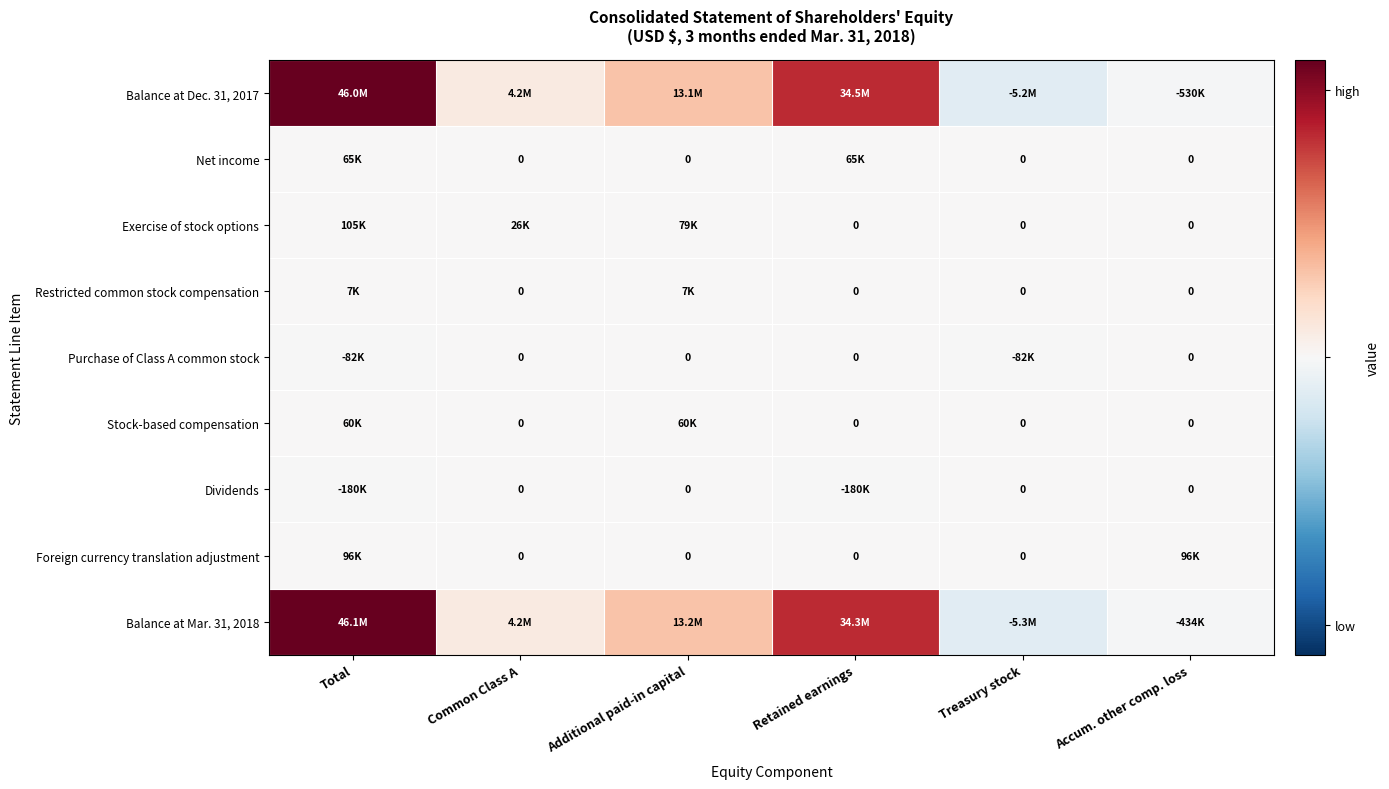

At which category does the chart reach its peak across all series?

Total